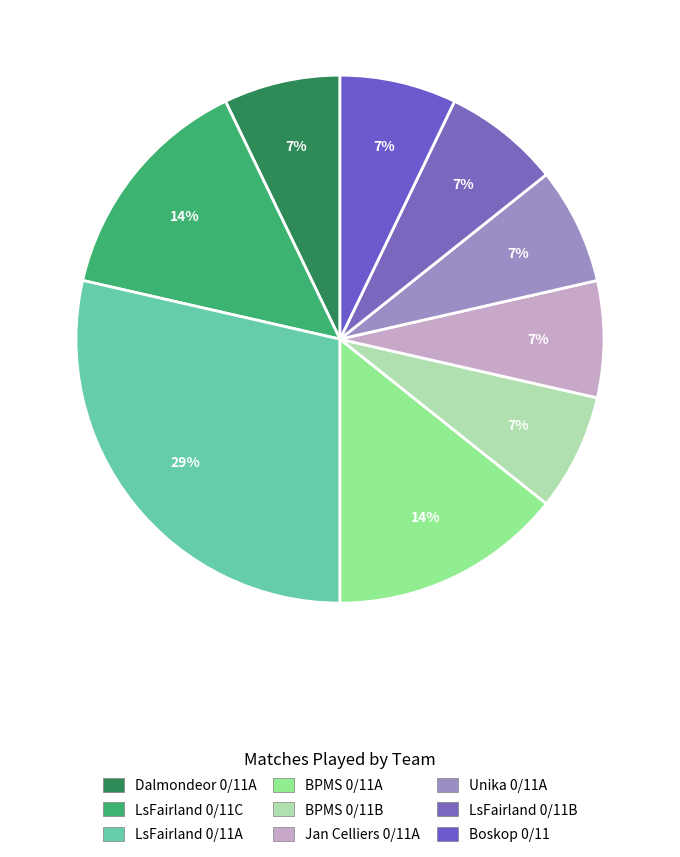

How many slices are in this pie chart?

9